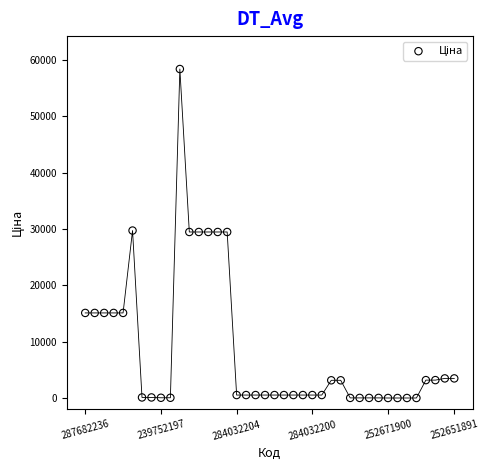

What is the range of Y values (max minus min)?

58410.6